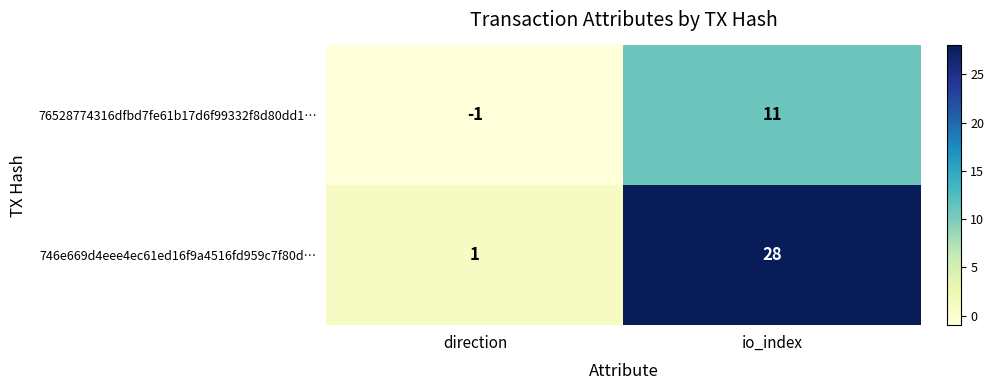

What is the total value across all series at io_index?

39